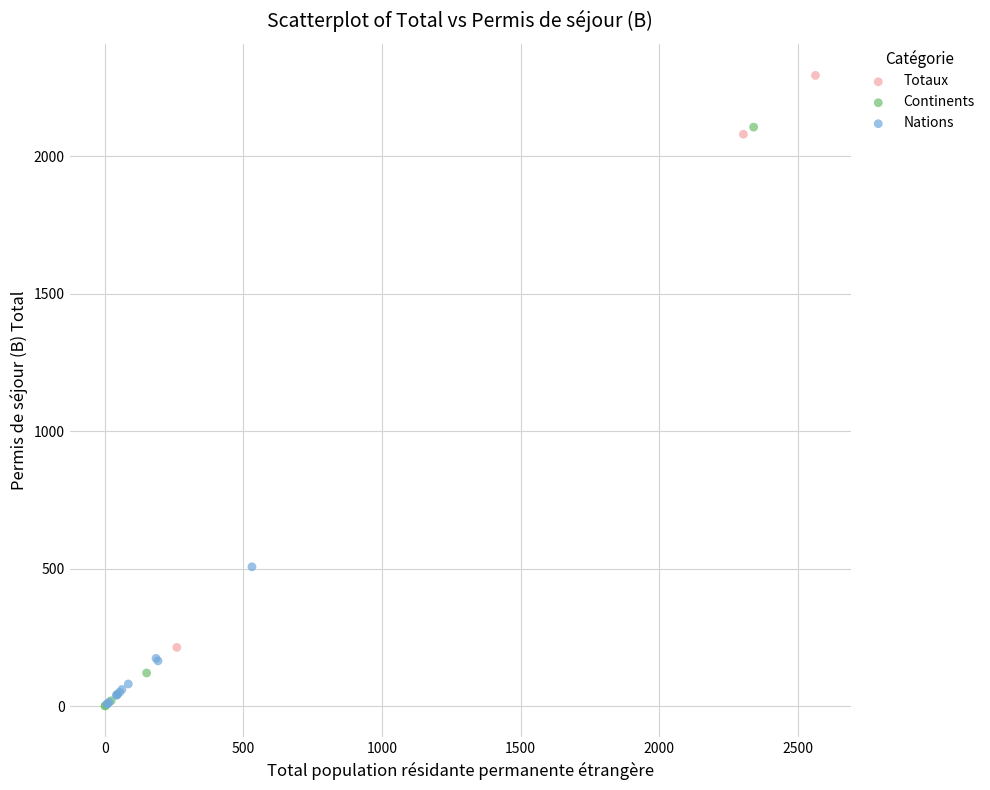

Which series contains the highest Y value?

Totaux